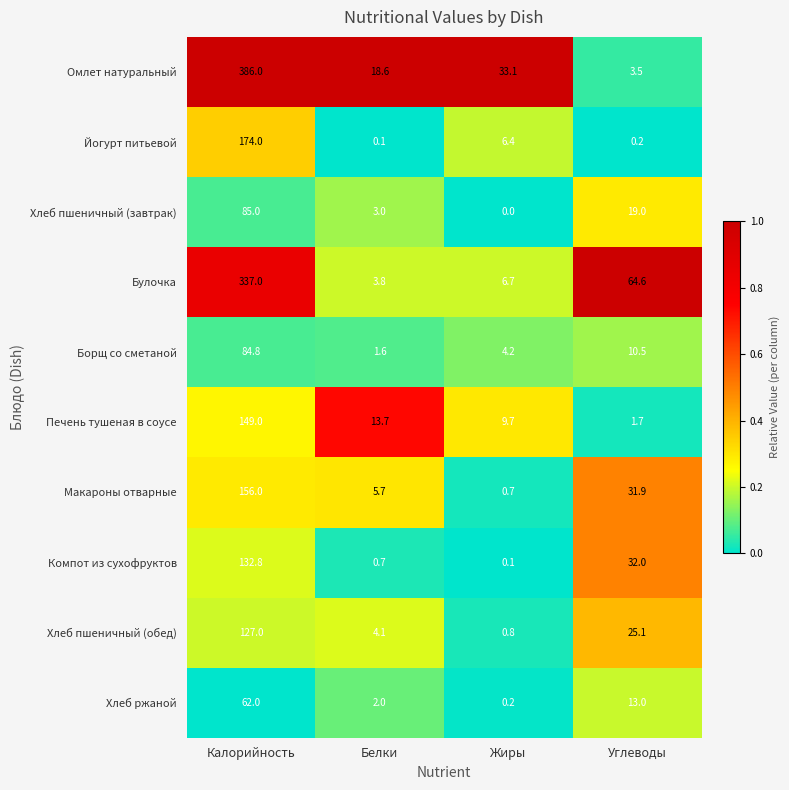

List the labels in order of Омлет натуральный value, largest first.

Калорийность, Жиры, Белки, Углеводы